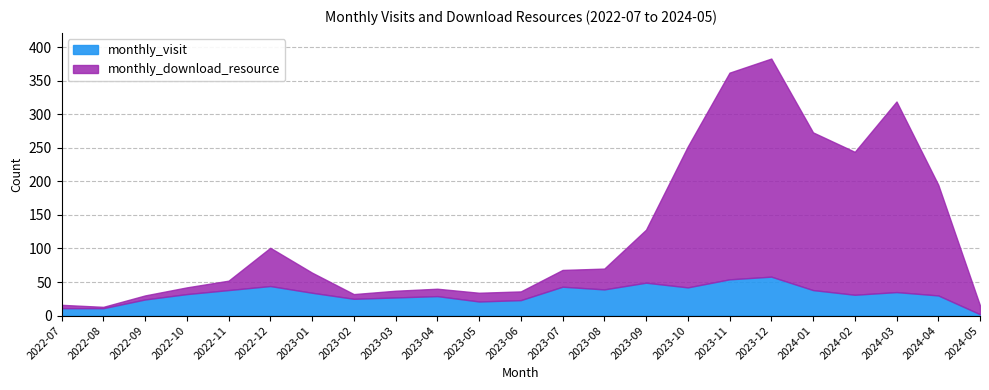

What are all the series names shown in the legend?

monthly_visit, monthly_download_resource